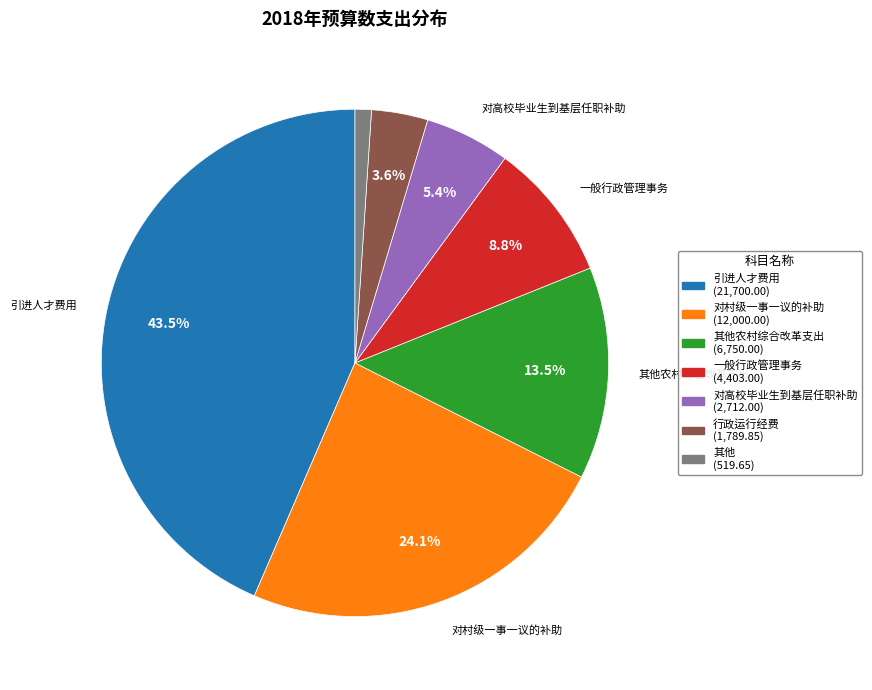

Is there any slice that represents more than half of the pie?

No